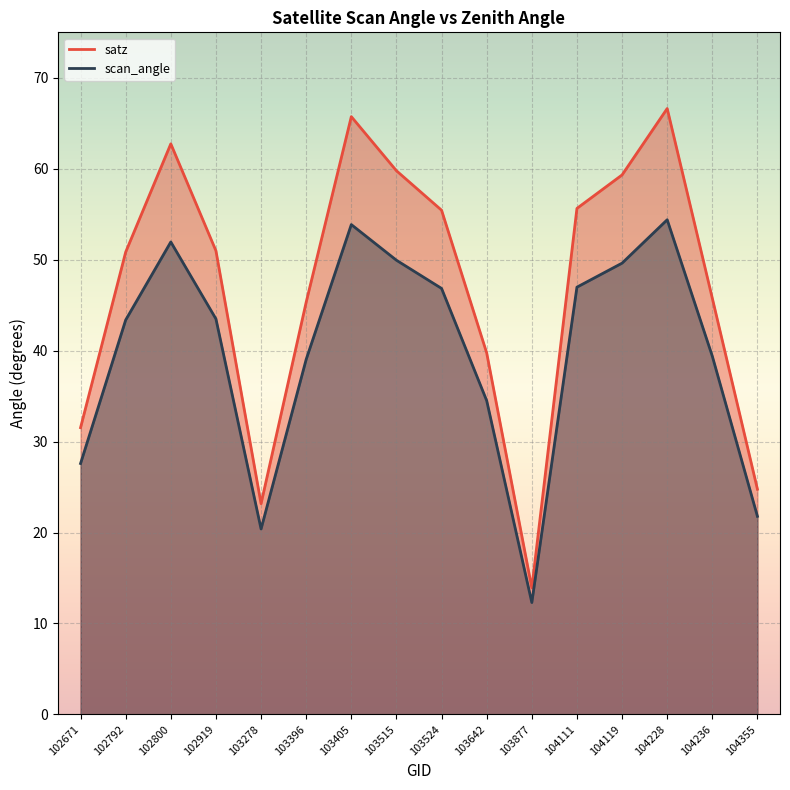

At which category does satz reach its first local peak?

102800